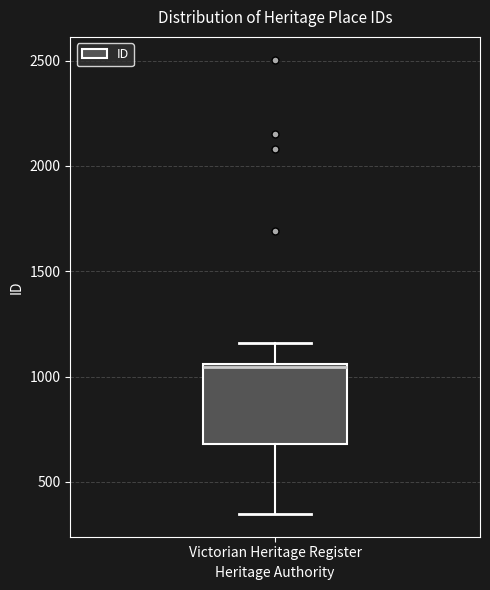

Read this box plot against the y-axis: the position of the median line, the range covered by the box, and the ends of both whiskers. The values are not printed on the chart, so give them approximately, as read against the axis.

median 1050, box 700 to 1050, whiskers 350 to 1150